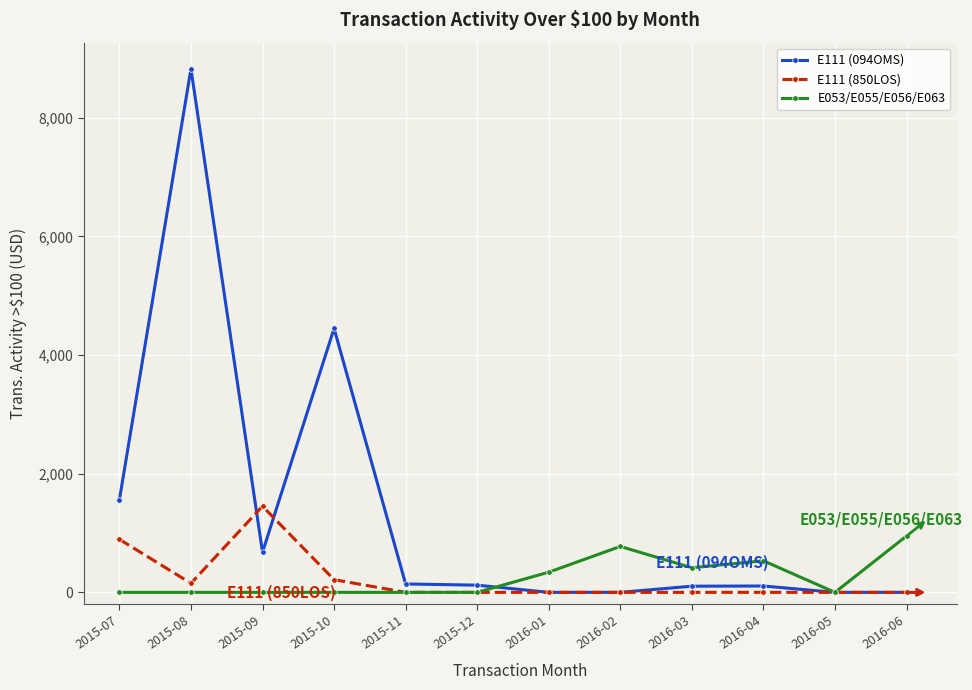

How many lines are shown in the chart?

3